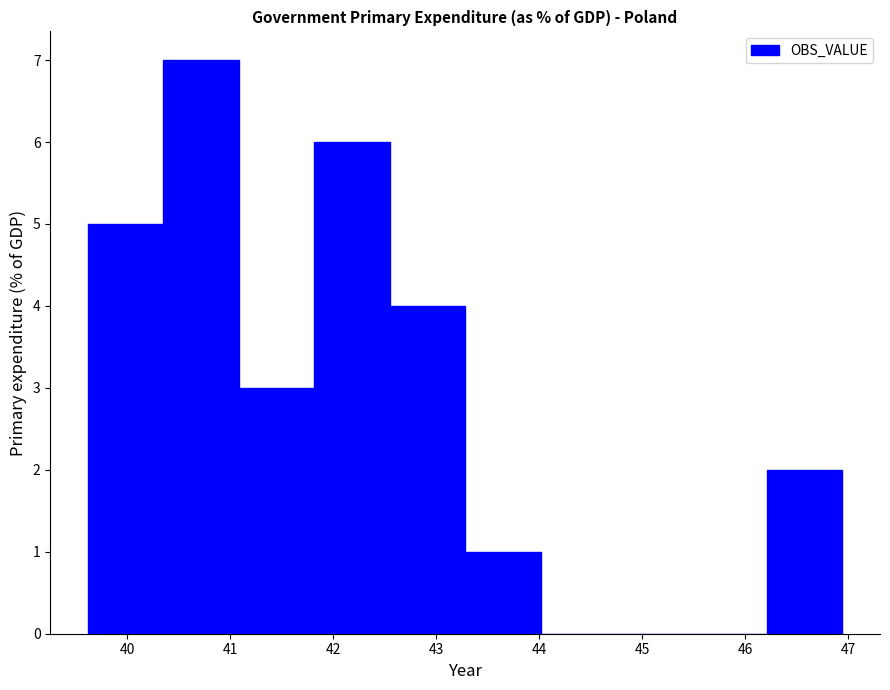

Reading left to right, transcribe this chart: for each bar, give the range it covers on the x-axis and its height. Neither the bar edges nor the heights are printed on the chart, so give them approximately, as read against the axes.

39.6 to 40.4: 5
40.4 to 41.1: 7
41.1 to 41.8: 3
41.8 to 42.5: 6
42.5 to 43.3: 4
43.3 to 44.0: 1
44.0 to 44.7: 0
44.7 to 45.5: 0
45.5 to 46.2: 0
46.2 to 46.9: 2